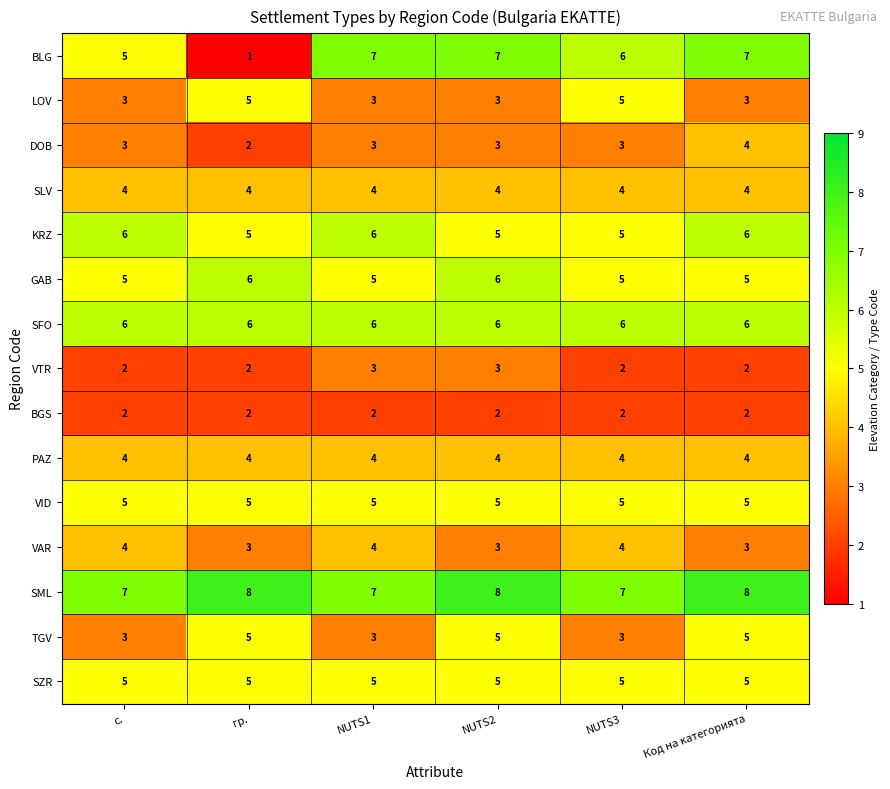

What is the sum of all BLG values?

33